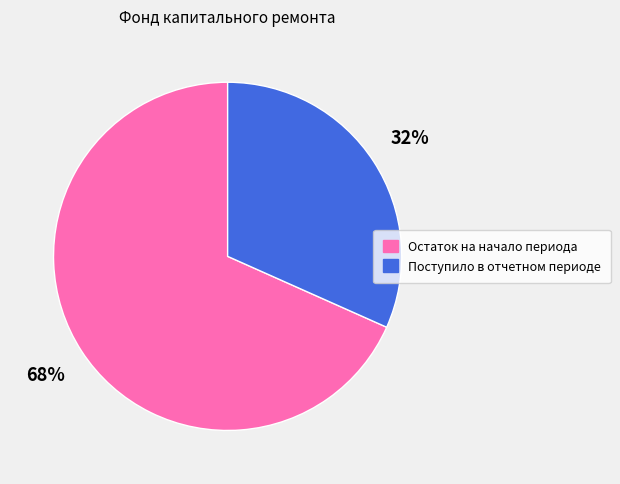

To the nearest percent, what is the combined percentage of Поступило в отчетном периоде and Остаток на начало периода?

100%